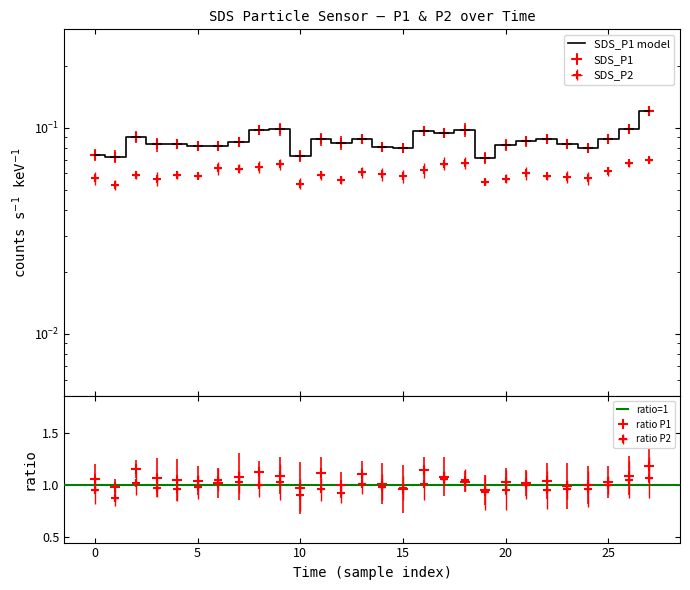

Is it true that SDS_P1 equals 0.0 at 00:19?

False